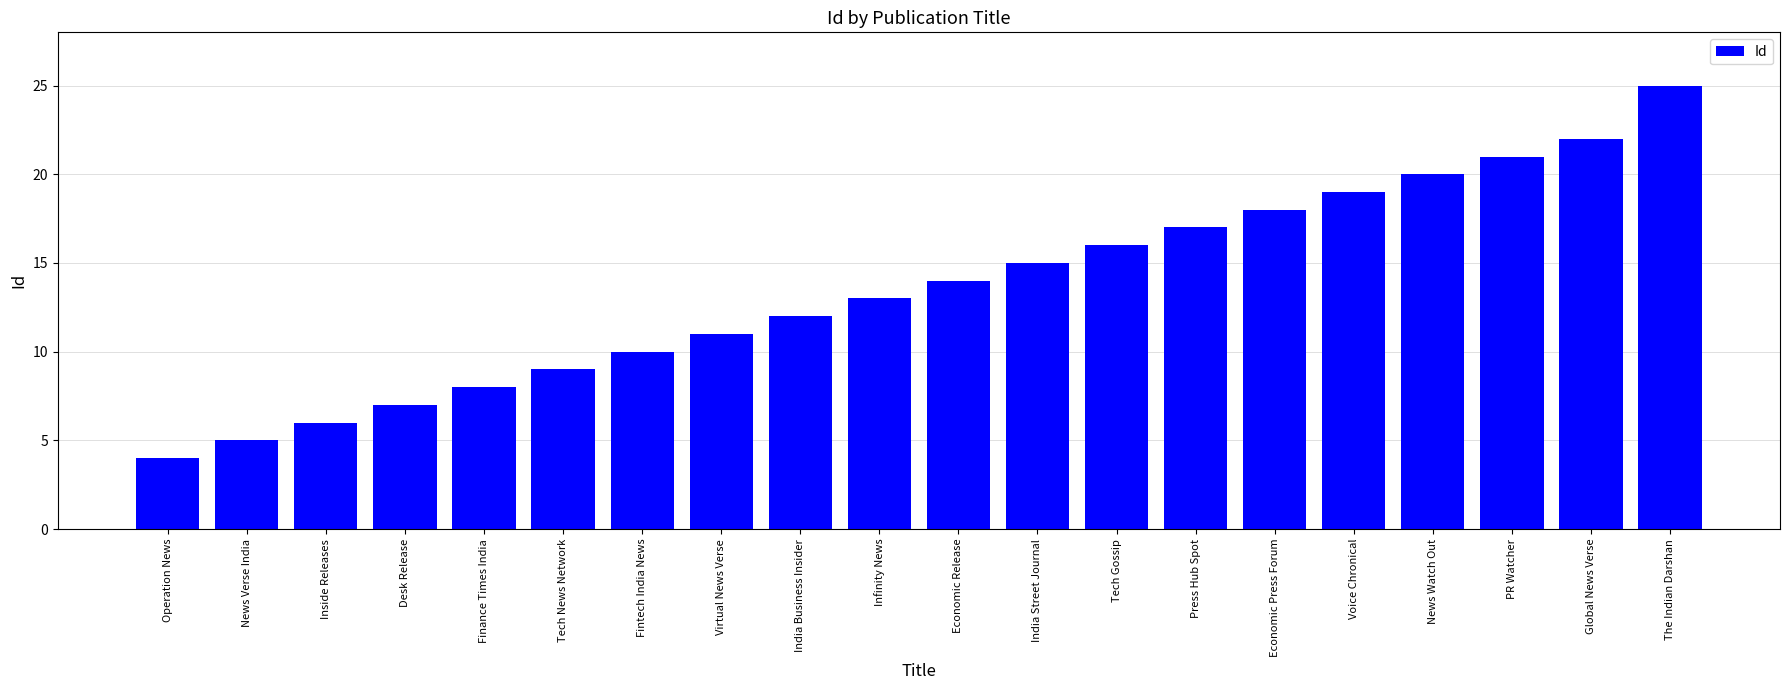

At which label is the value closest to 14?

Economic Release